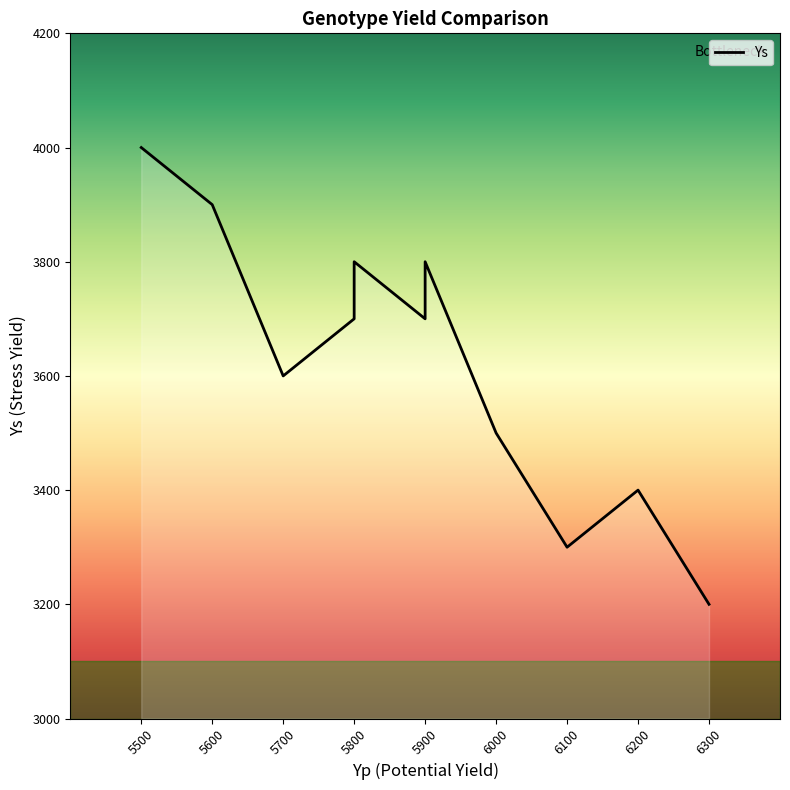

What is the difference between the maximum and second lowest values in the Yp series?

700